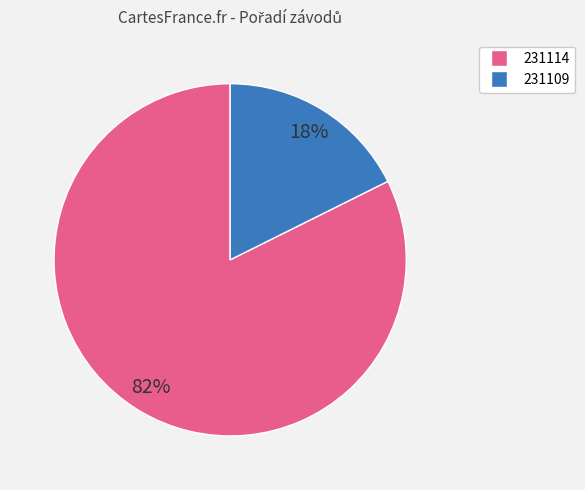

Is 231114 the majority of the pie?

Yes